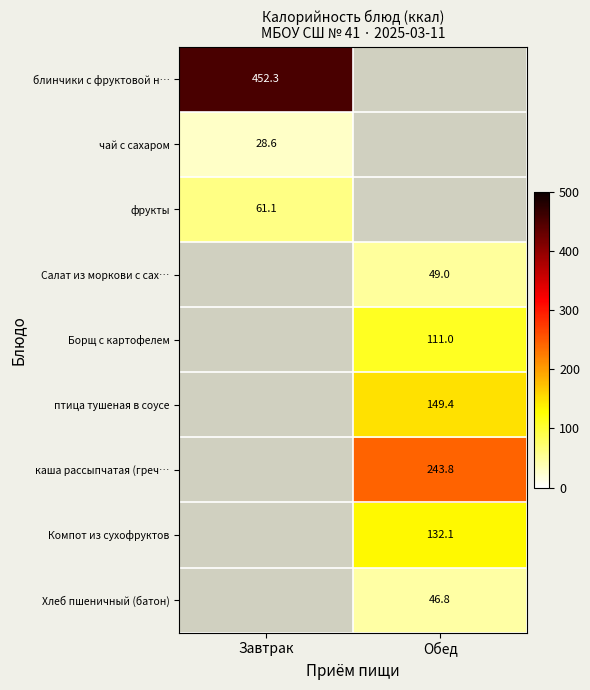

True or false: Салат из моркови с сах… has a value of 49.0 at Обед.

True